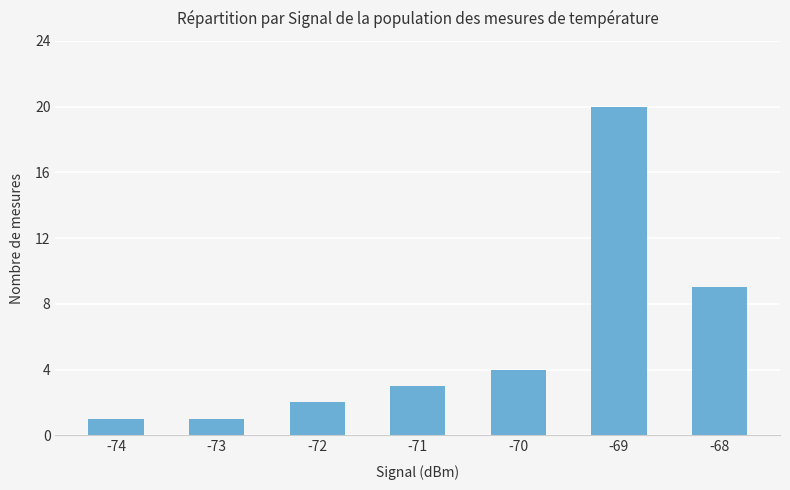

Reading left to right, what are all the values shown in this chart?

-74=1	-73=1	-72=2	-71=3	-70=4	-69=20	-68=9